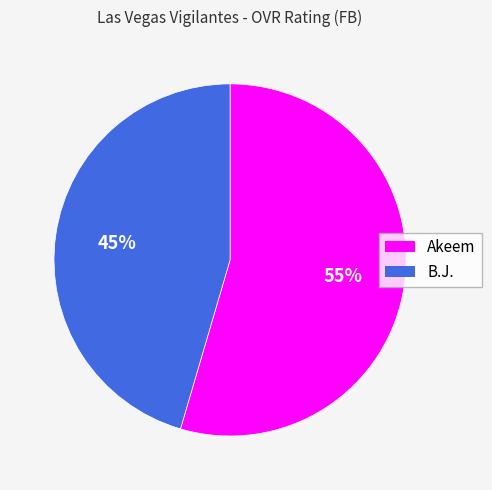

How many slices are in this pie chart?

2